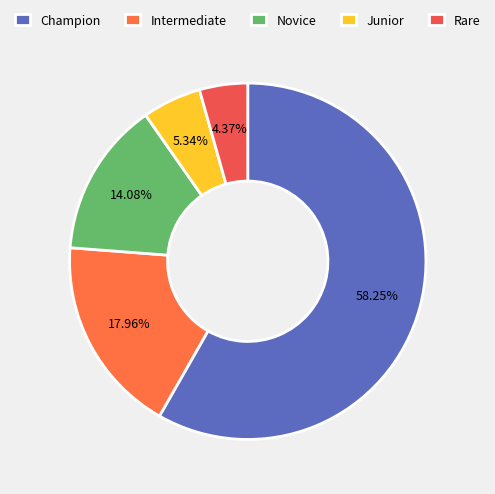

True or false: Novice accounts for 27% of the total.

False